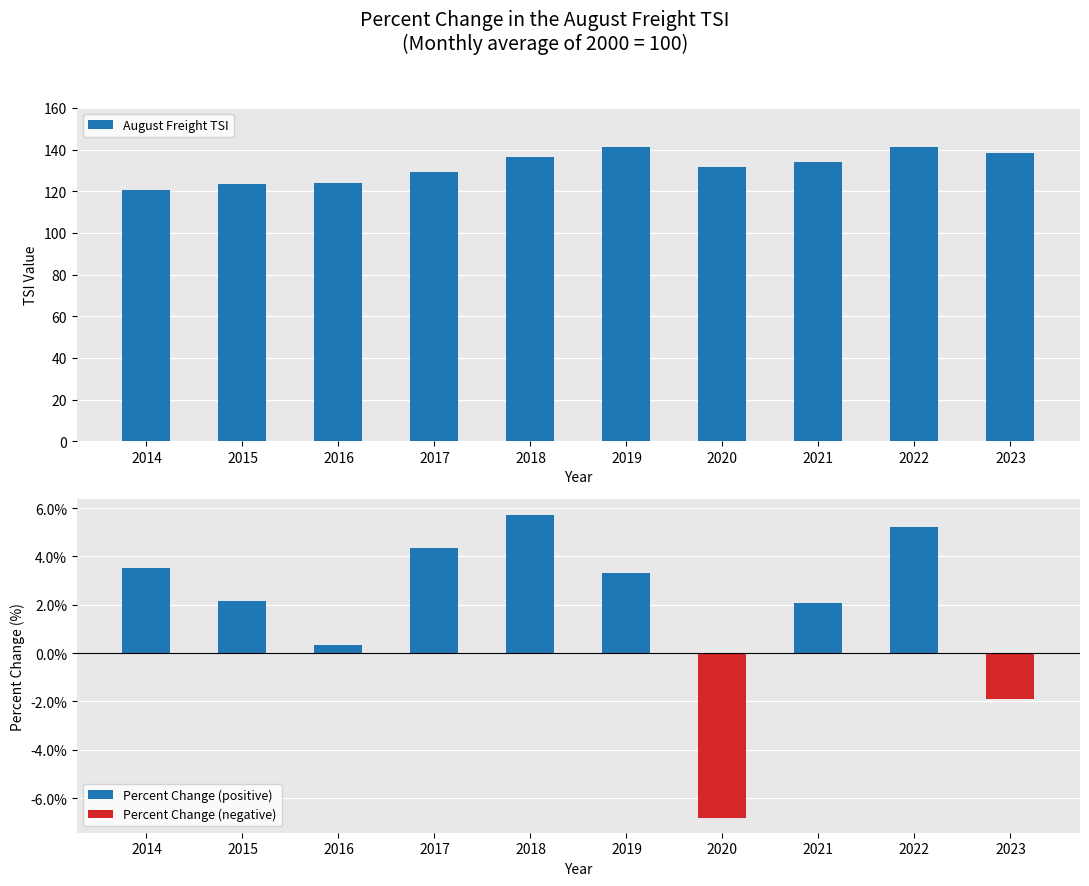

Reading right to left, what are all the values shown in this chart?

138.5	141.2	134.2	131.5	141.1	136.6	129.2	123.8	123.4	120.8